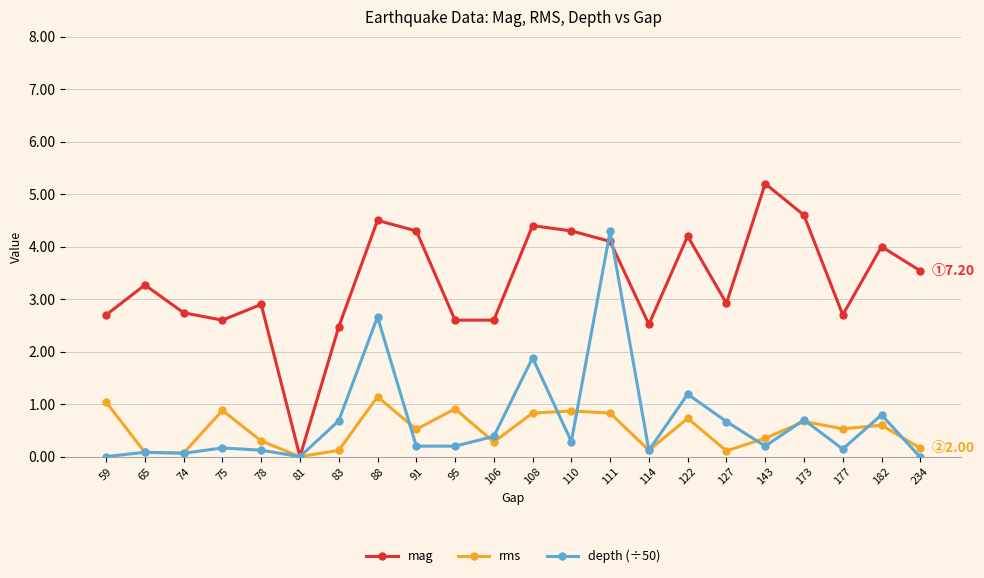

True or false: depth (÷50) has more than 0 points higher than both neighbors.

True